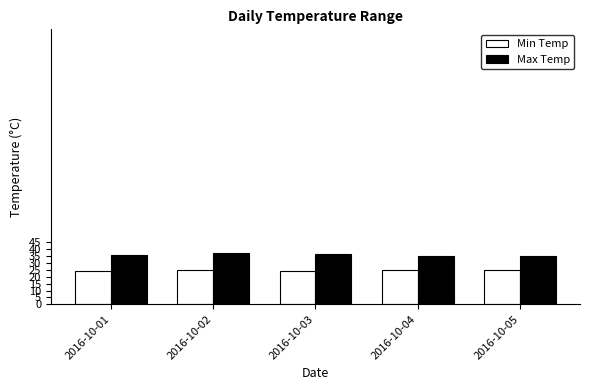

Count the number of categories in the chart.

5